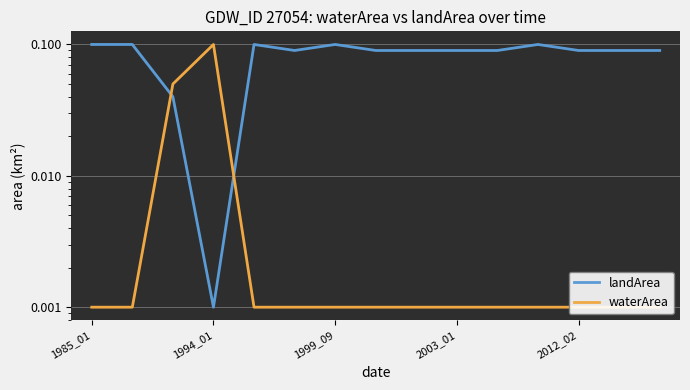

At which label does waterArea reach its minimum?

1985_01